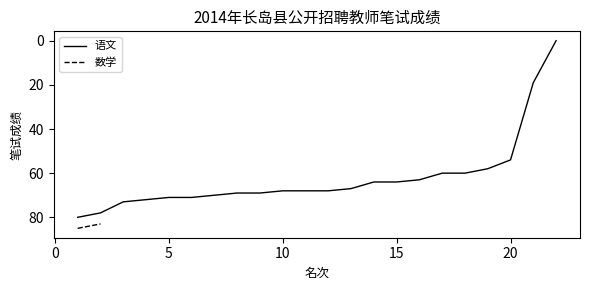

List the labels in order of value, smallest first.

22, 21, 20, 19, 17, 18, 16, 14, 15, 13, 10, 11, 12, 8, 9, 7, 5, 6, 4, 3, 2, 1